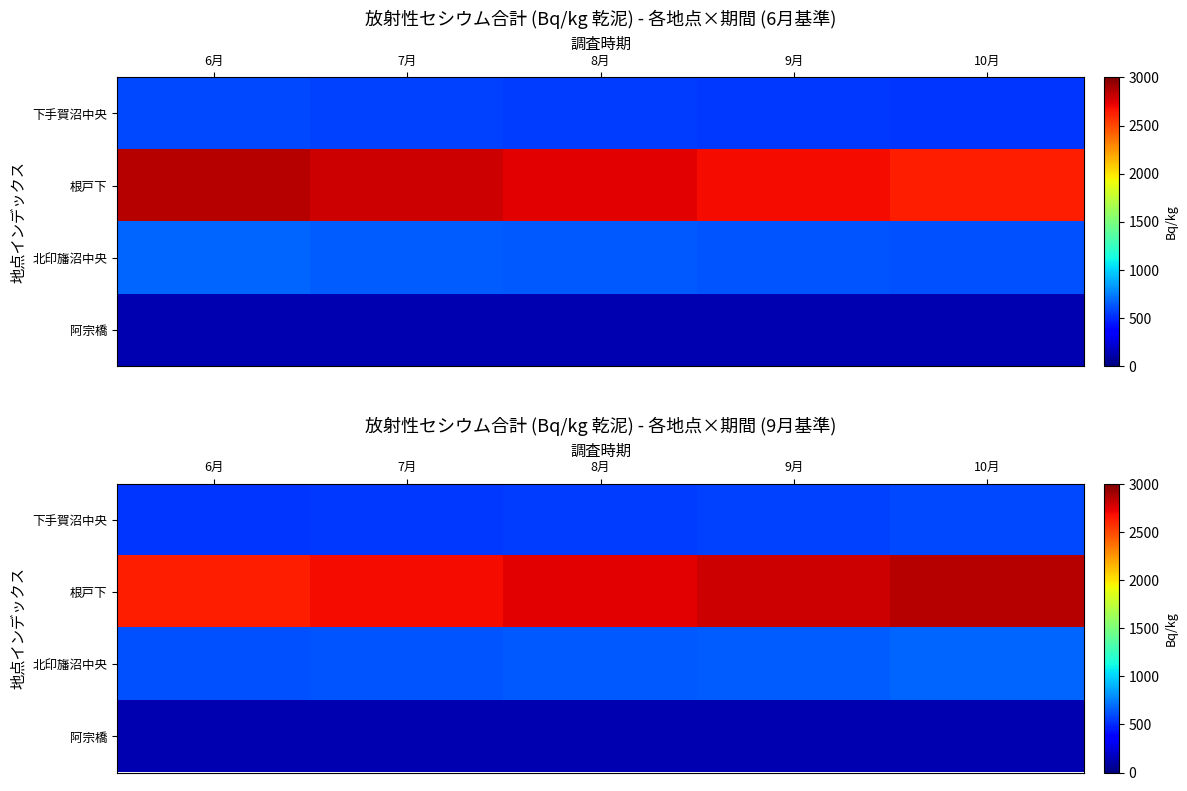

Where does the 下手賀沼中央 series first go above 559?

9月